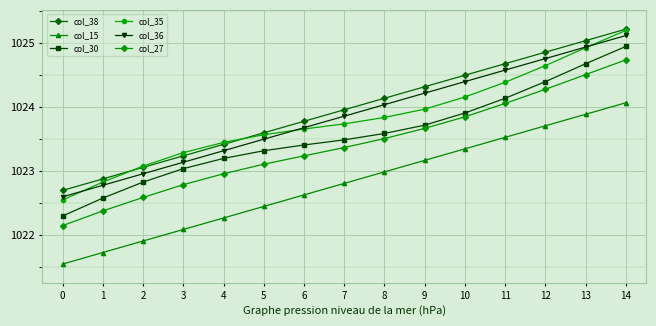

What are all the series names shown in the legend?

col_38, col_15, col_30, col_35, col_36, col_27